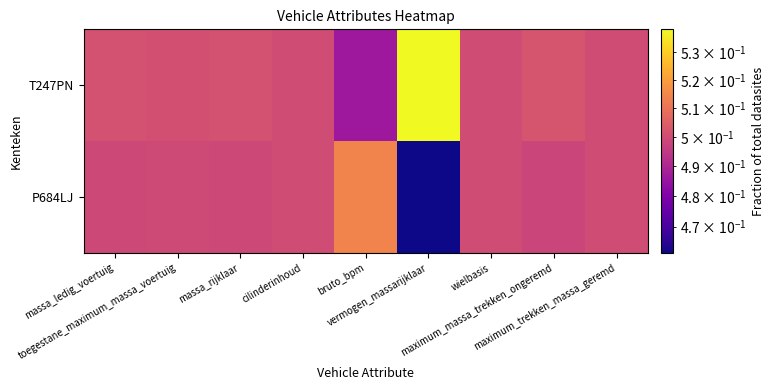

Count the number of data series in this chart.

2